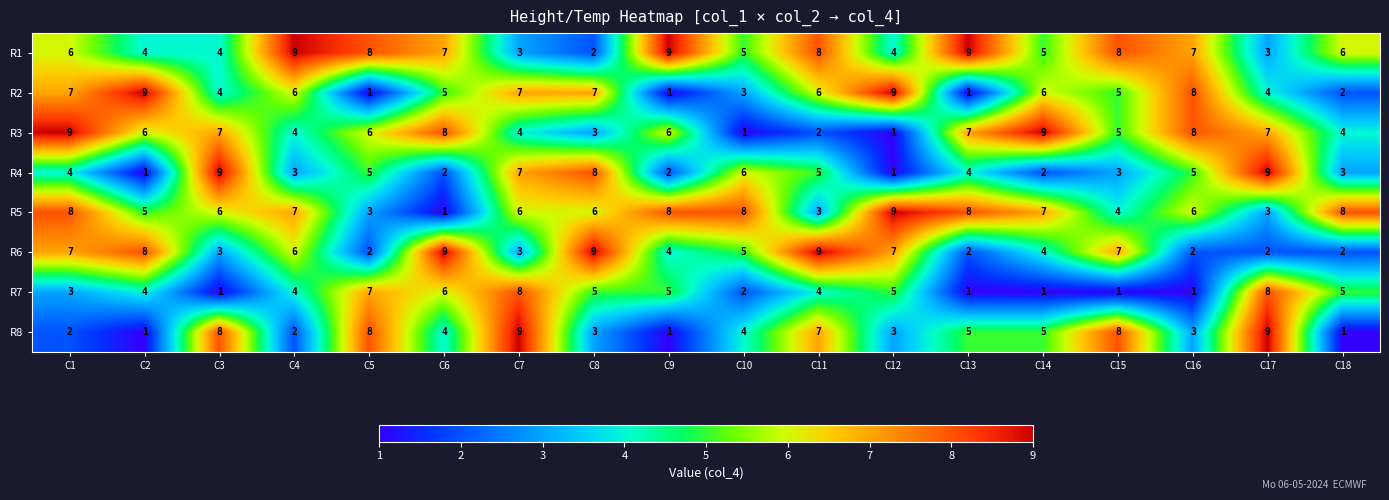

What is the maximum value for R2?

9